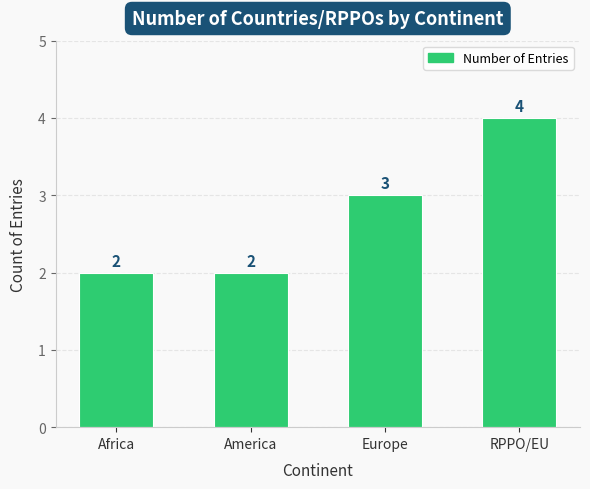

What is the change in value from Africa to RPPO/EU?

+2